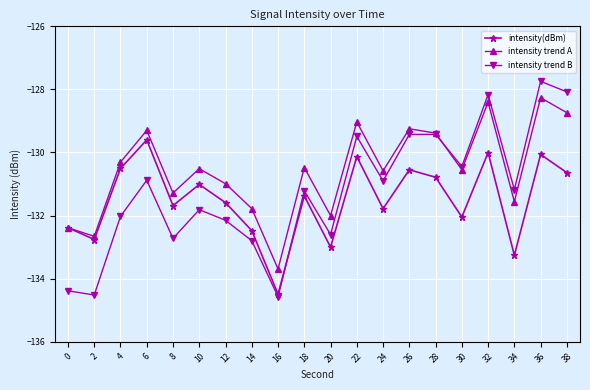

Is the value of intensity trend B at 18 greater than the value of intensity(dBm) at 20?

Yes